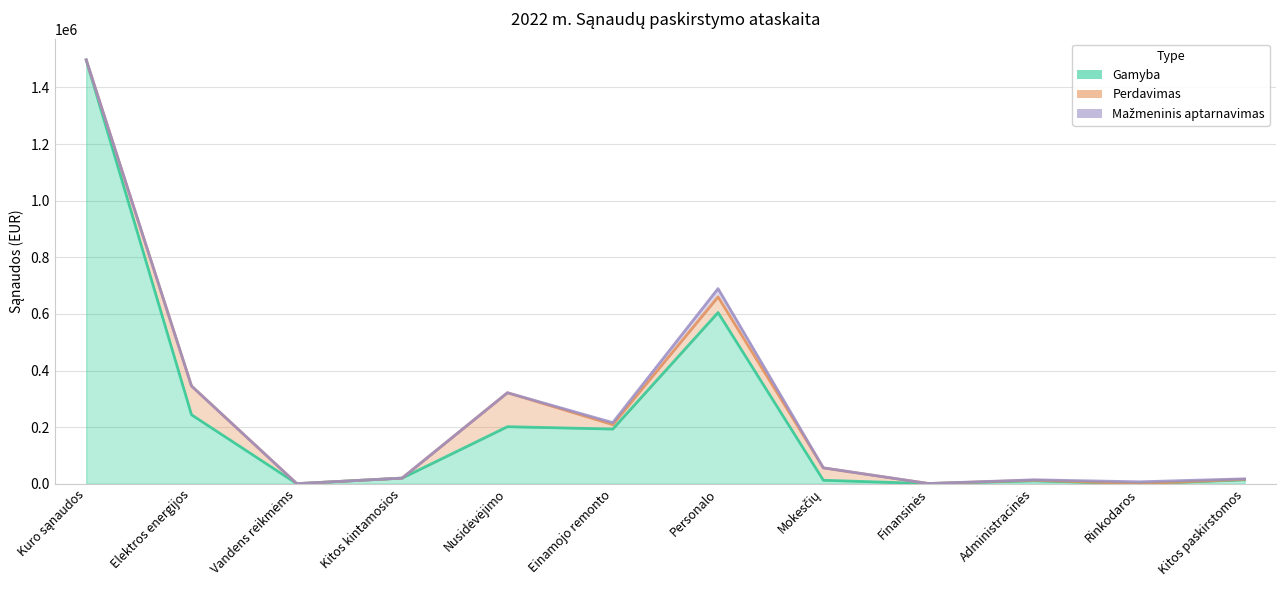

What position from the right is Administracinės?

3